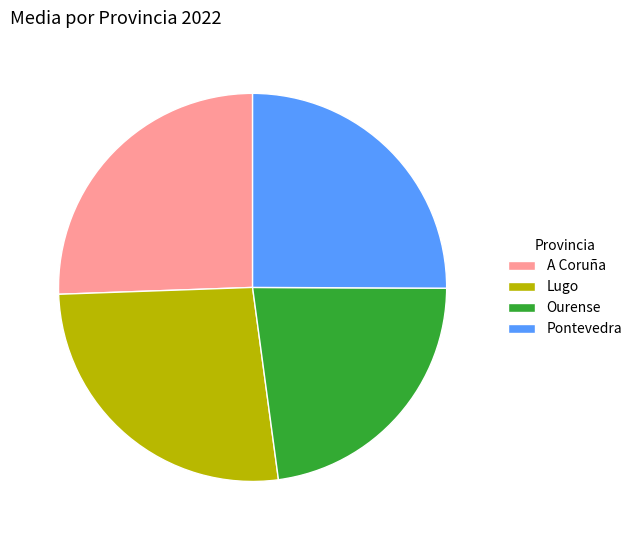

True or false: Pontevedra accounts for 25% of the total.

True